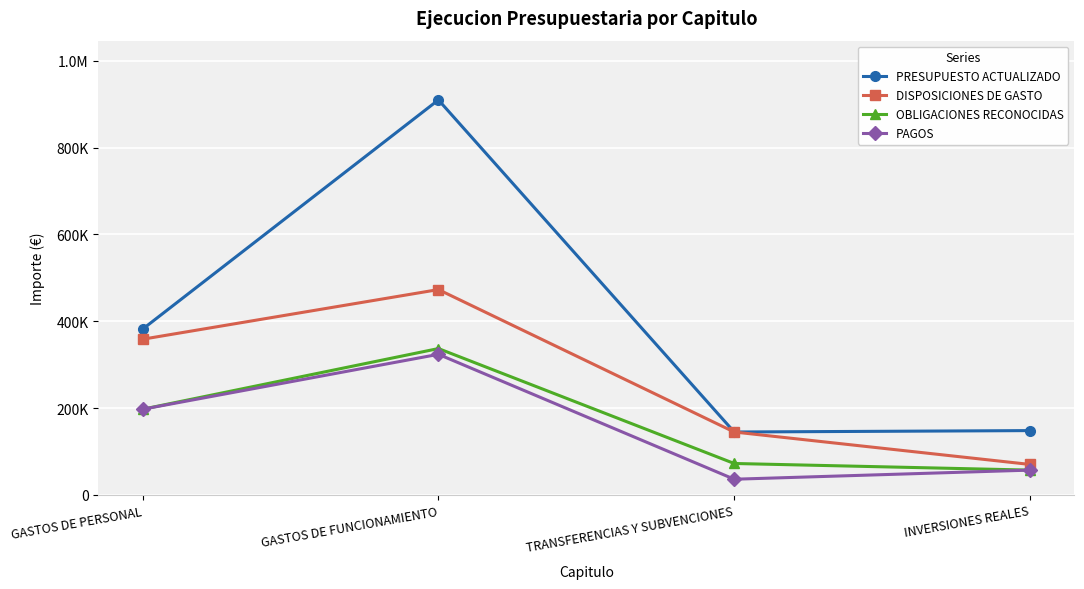

Does the chart have visible grid lines?

Yes